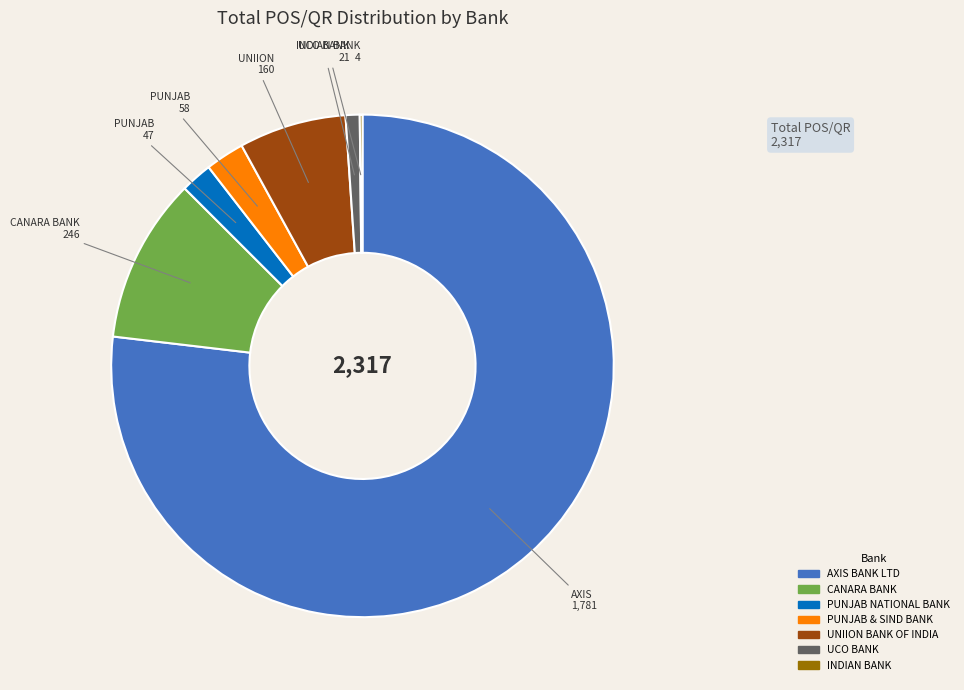

To the nearest percent, what is the difference between the largest and smallest slice percentages?

77%